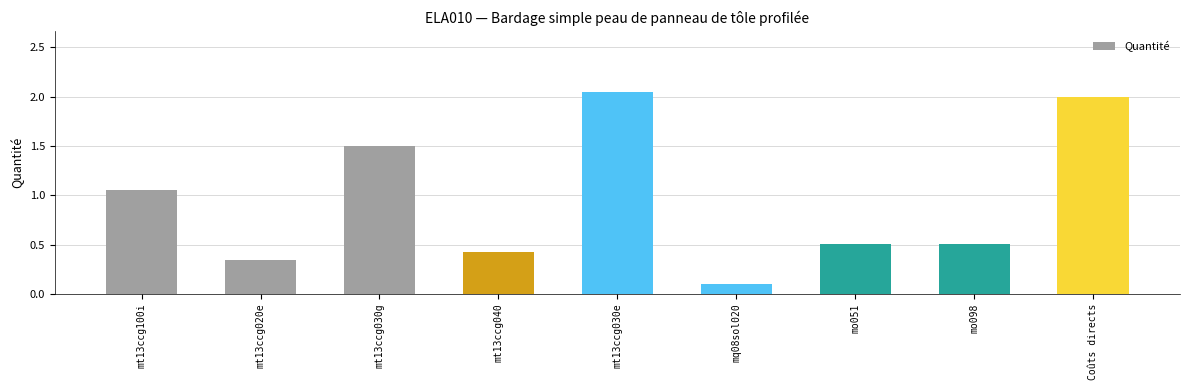

Is it true that the value at Coûts directs is 1.3?

False